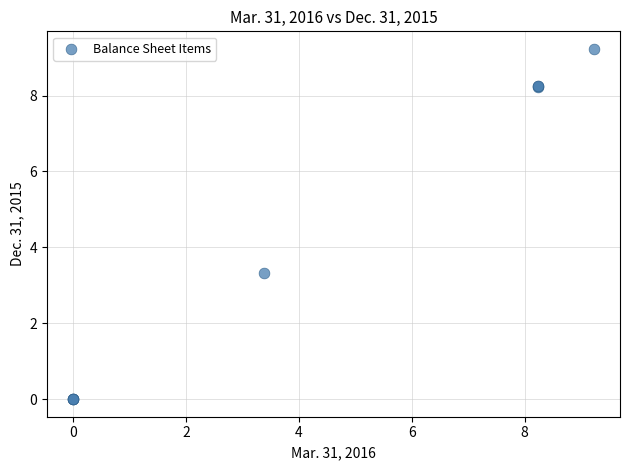

What Y value in the scatter plot is closest to 4?

3.3